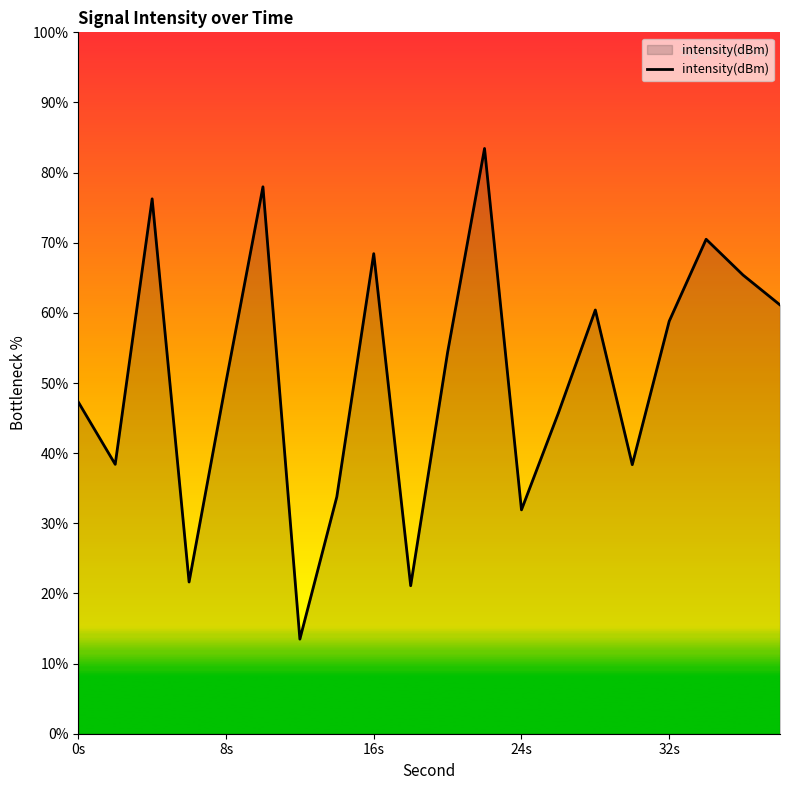

What is the greatest value displayed?

83.4